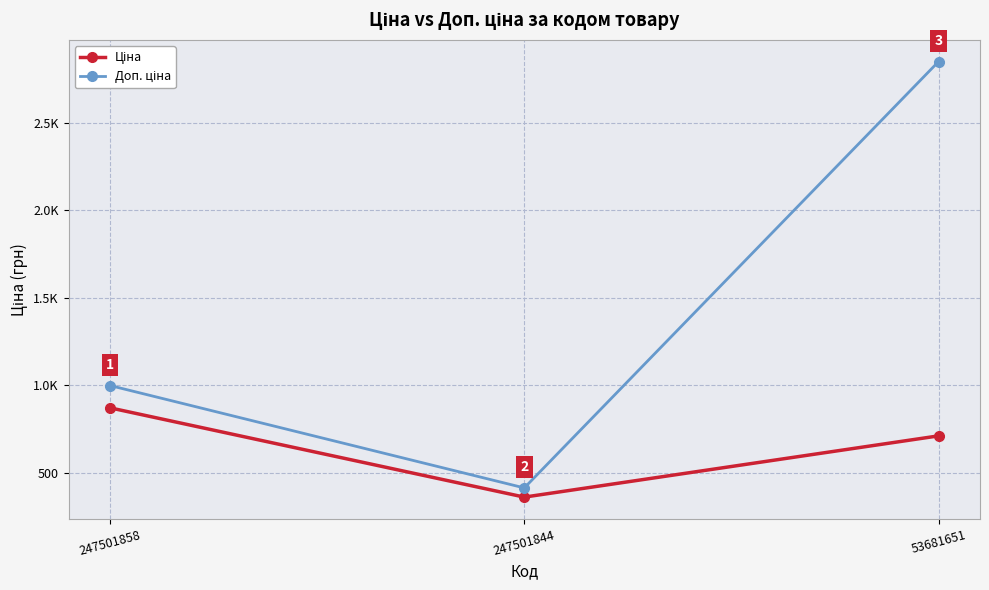

Is this an area chart (filled region under the line)?

No